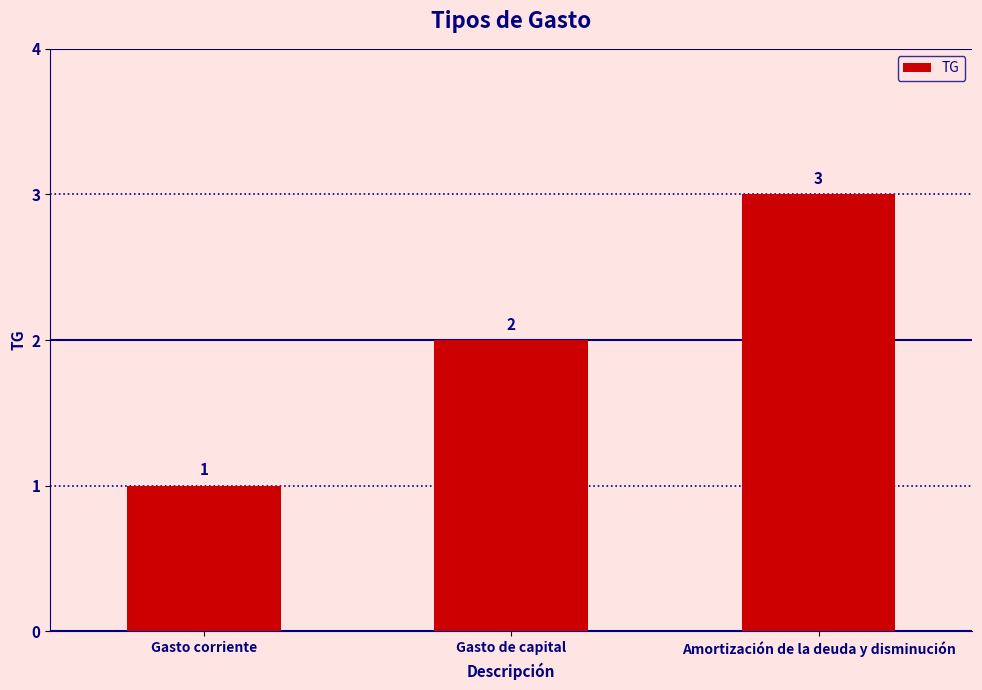

List the labels in order of value, largest first.

Amortización de la deuda y disminución, Gasto de capital, Gasto corriente